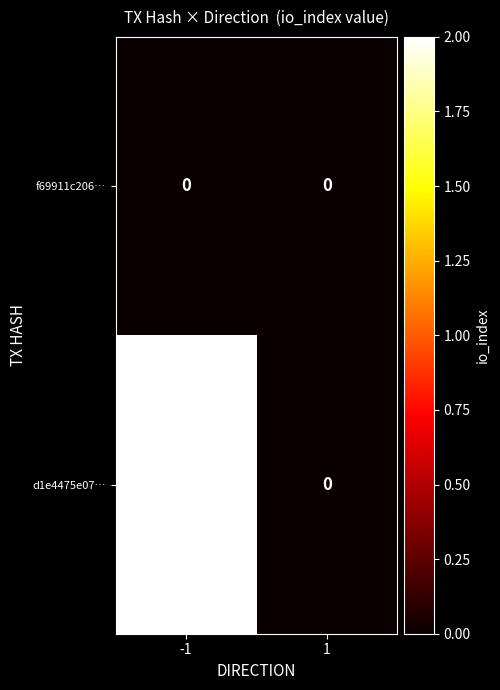

How many values in d1e4475e07… are above zero?

1